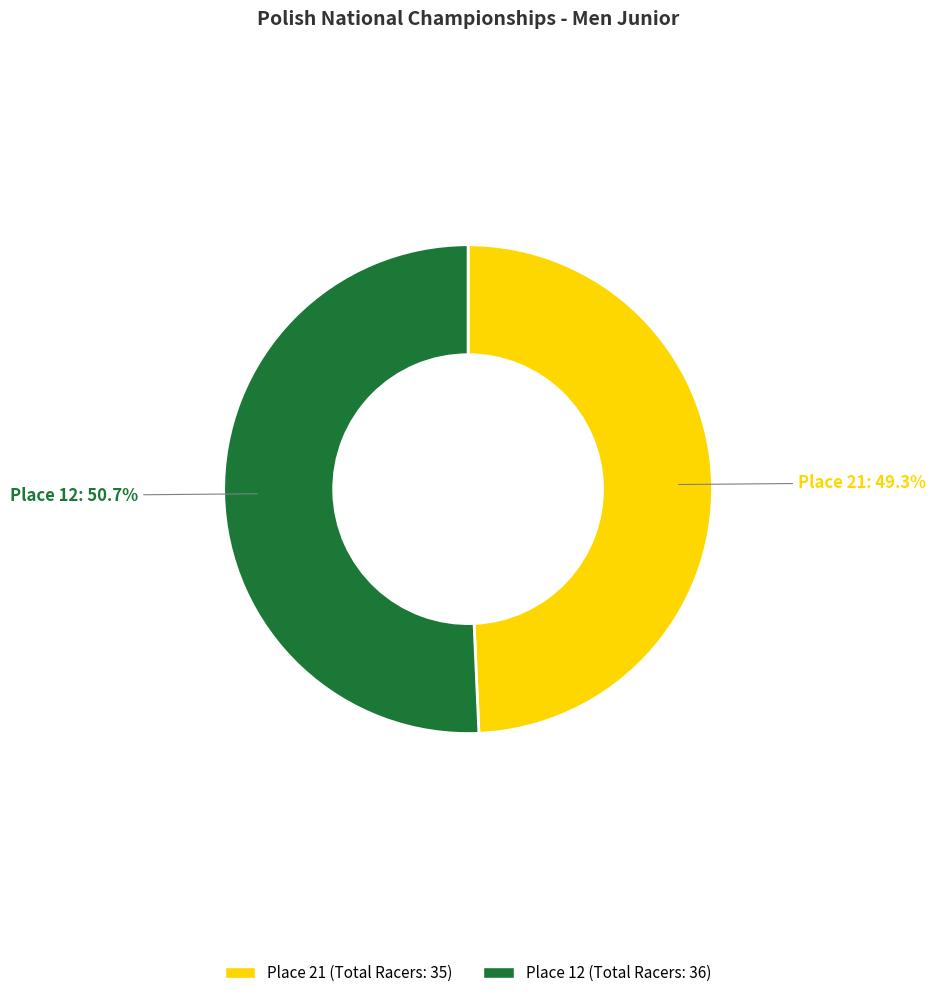

Between Place 21 and Place 12, which is larger?

Place 12